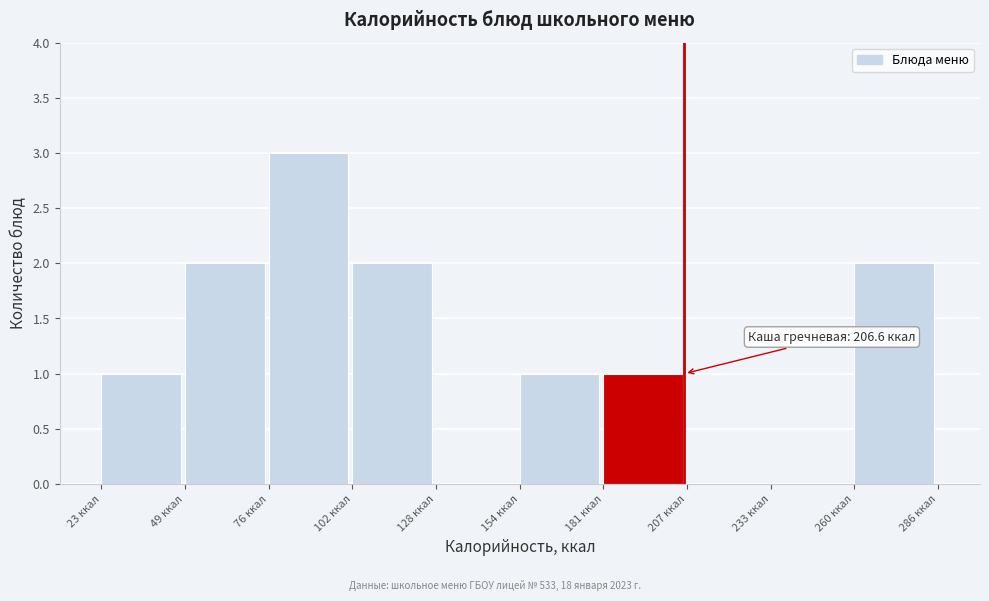

Which range on the x-axis has the tallest bar?

75 to 100